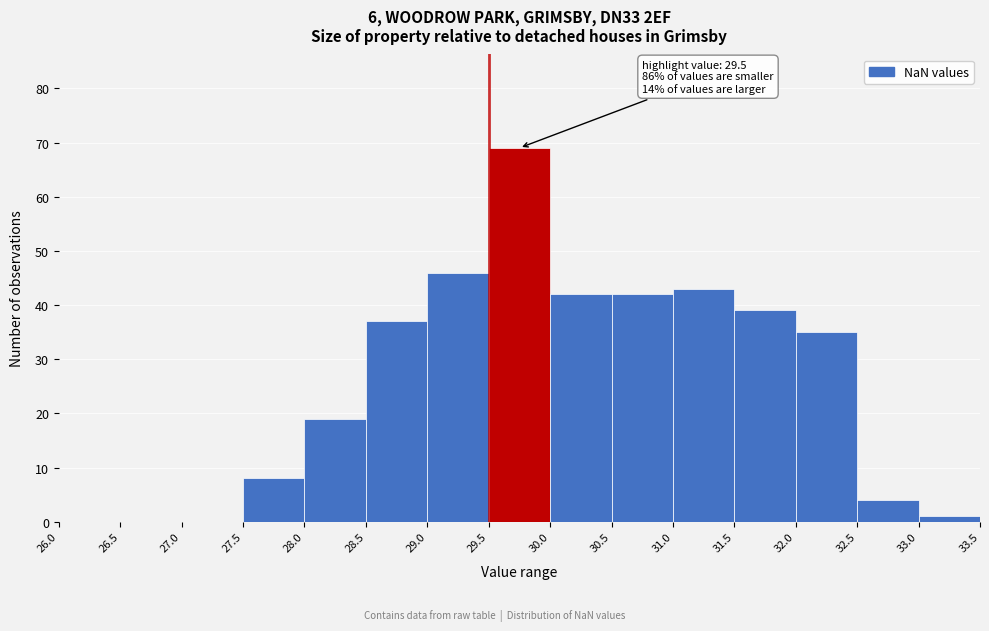

Over which range of the x-axis is the bar tallest?

29.5 to 30.0